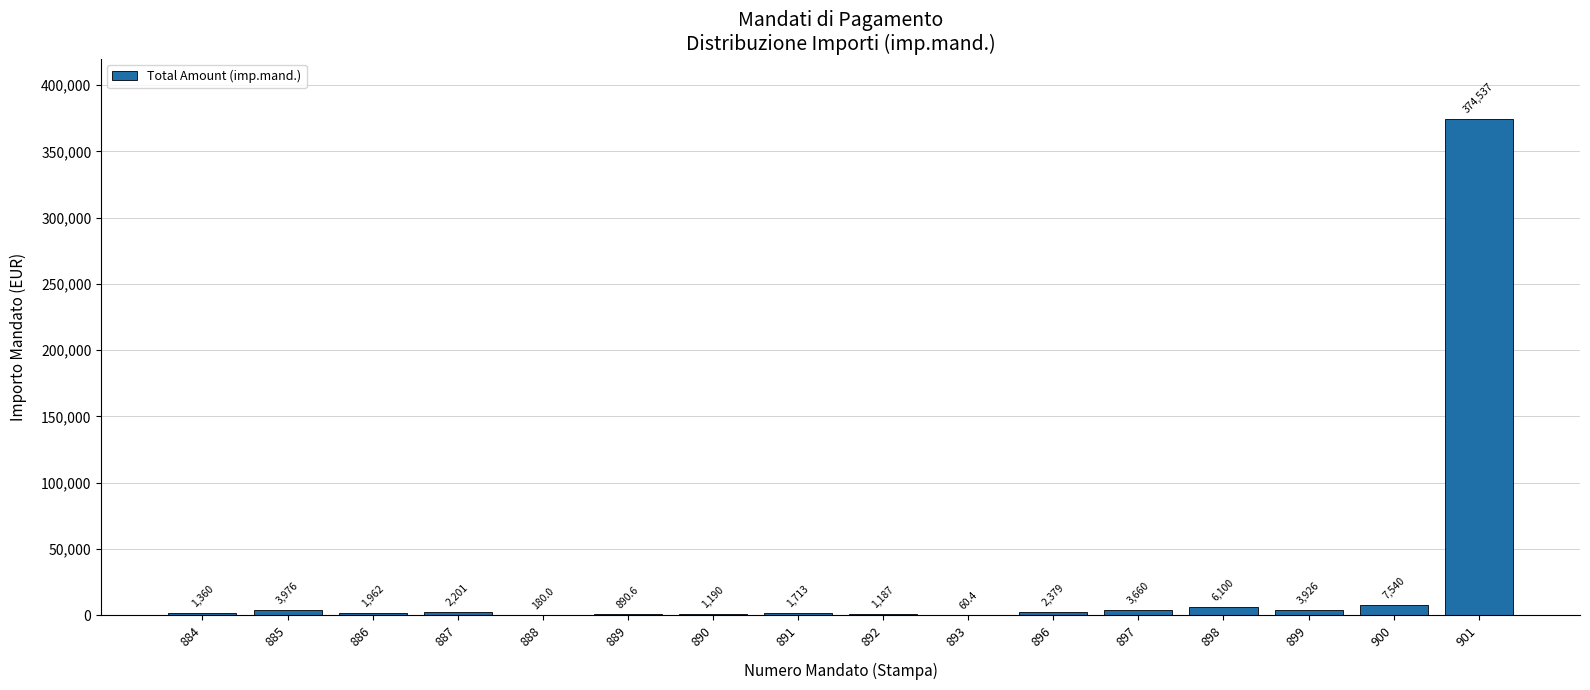

How many categories are shown in the chart?

16